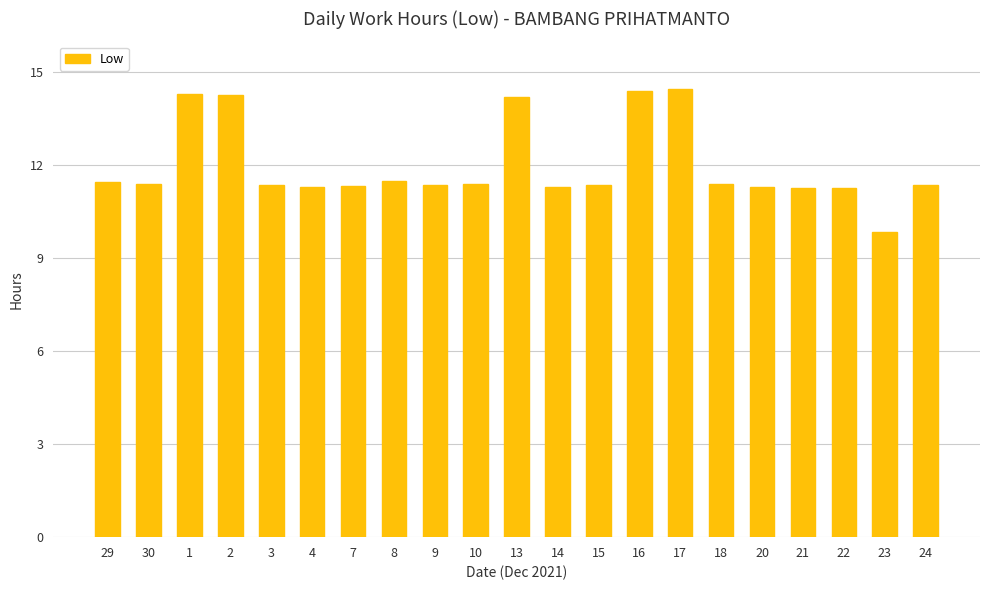

How many bars are there in total?

21